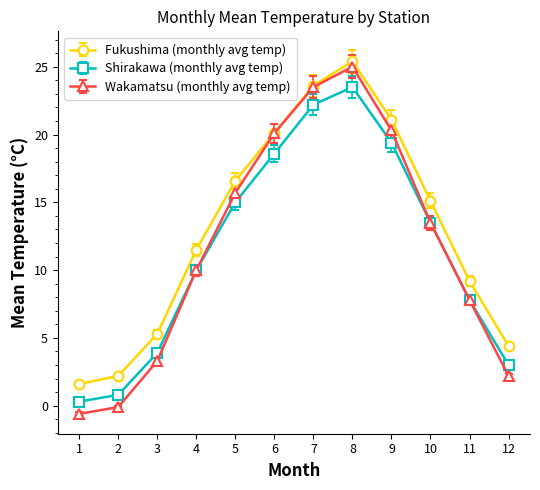

Is this an area chart (filled region under the line)?

No